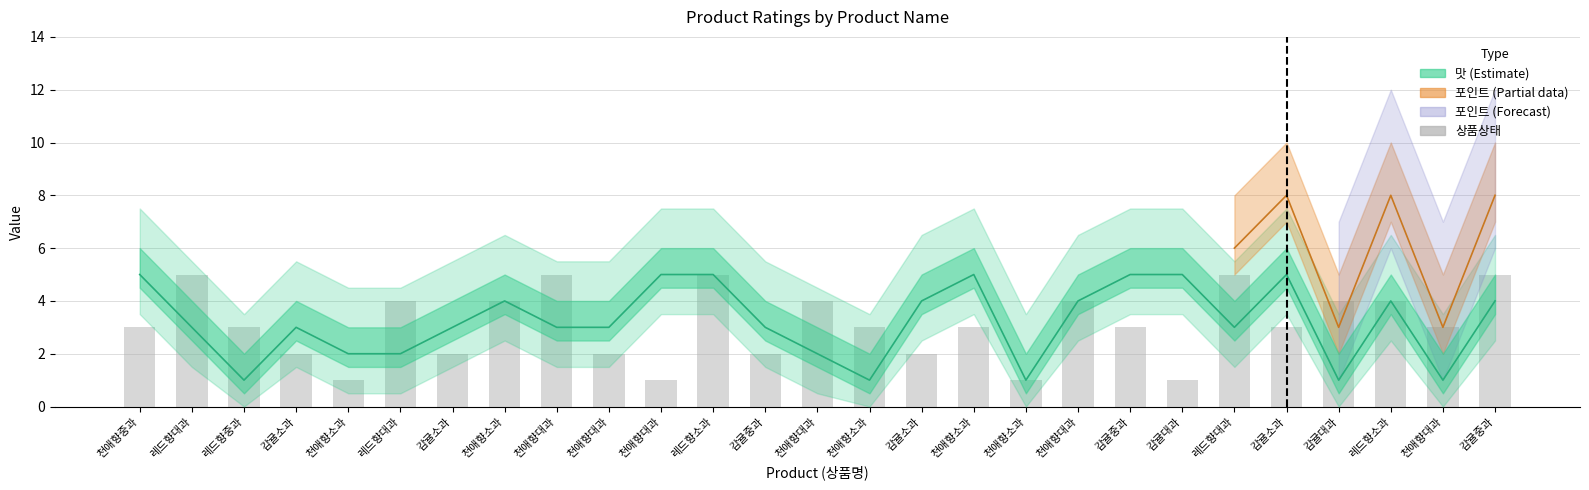

True or false: the data shows 4 at 천애향소과.

False